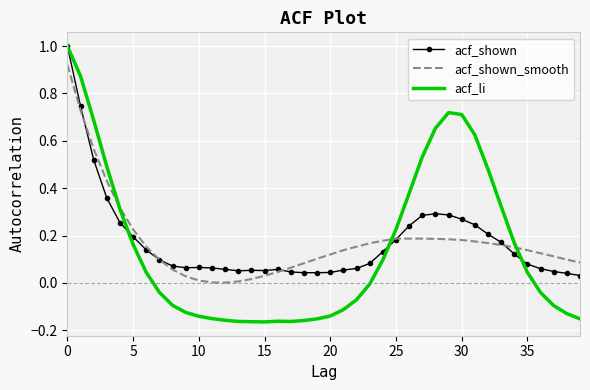

What is the greatest value displayed?

1.0